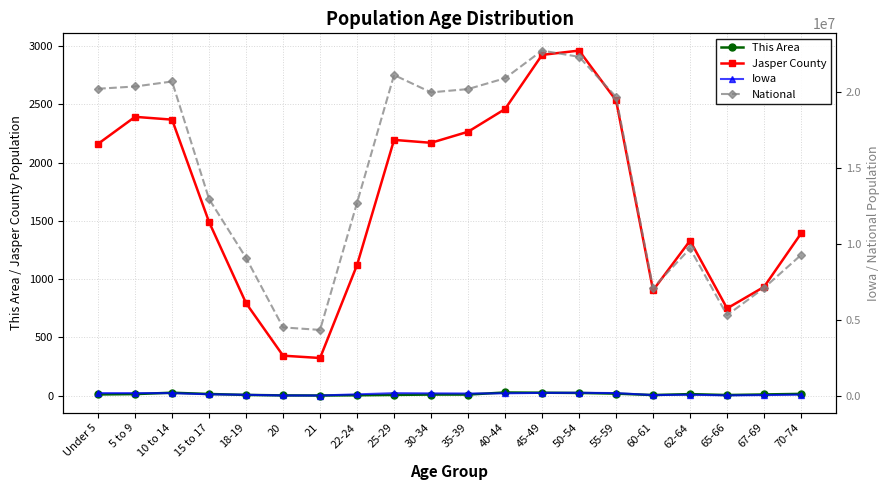

True or false: Iowa and Jasper County cross at least once.

False